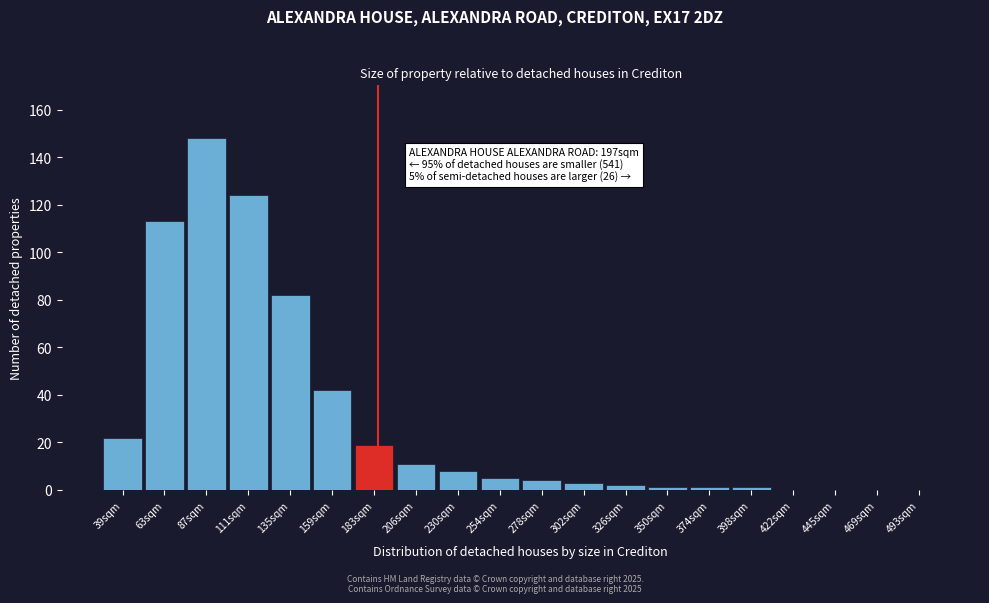

Reading left to right, what are all the values shown in this chart?

39sqm=22	63sqm=113	87sqm=148	111sqm=124	135sqm=82	159sqm=42	183sqm=19	206sqm=11	230sqm=8	254sqm=5	278sqm=4	302sqm=3	326sqm=2	350sqm=1	374sqm=1	398sqm=1	422sqm=0	445sqm=0	469sqm=0	493sqm=0